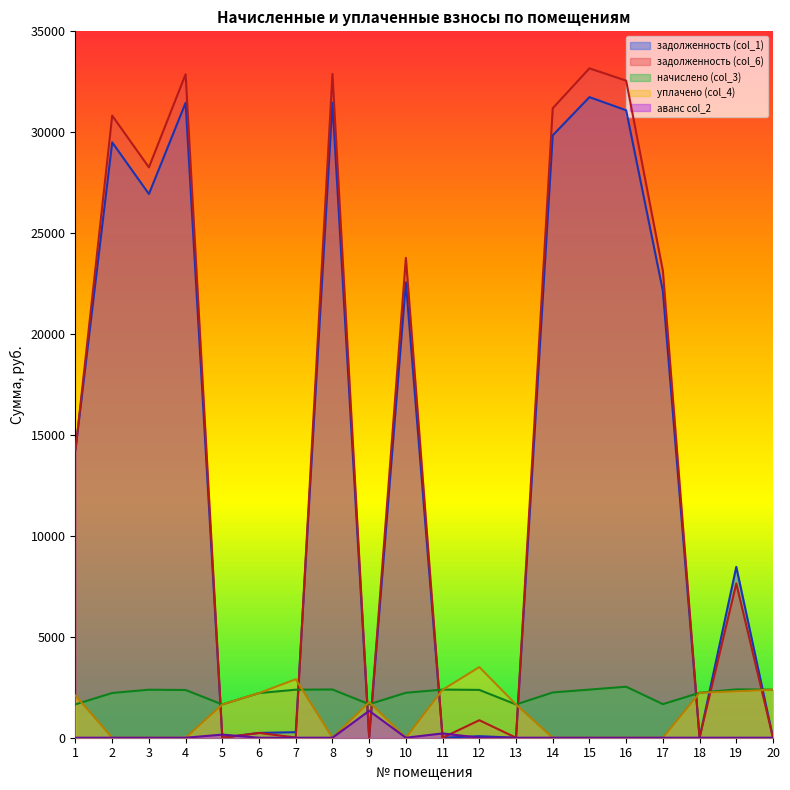

What is the sum of all аванс col_2 values?

1699.9